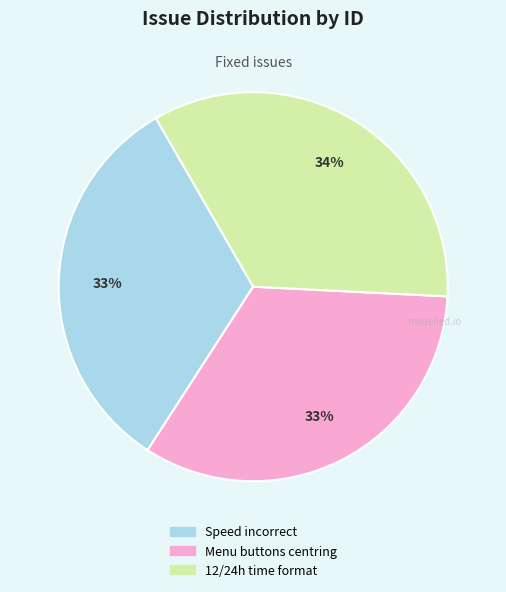

To the nearest percent, what is the average slice percentage?

33%